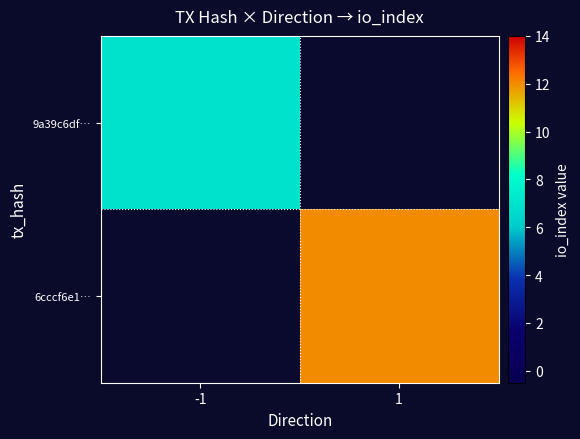

List the labels in order of 9a39c6df… value, largest first.

-1, 1